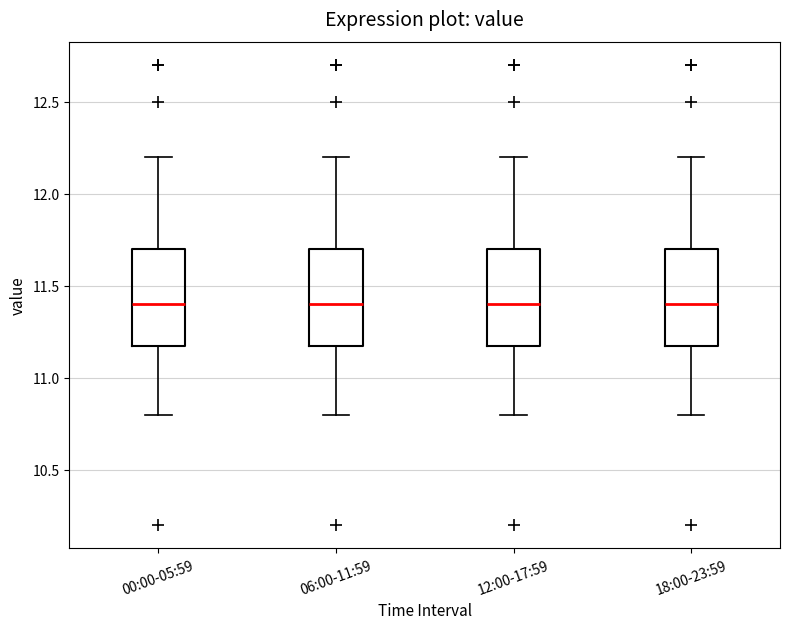

Reading left to right, transcribe this box plot: for each box, give where its median line is, the range the box spans, and where its two whiskers end, as read against the y-axis. The values are not printed on the chart, so give them approximately, as read against the axis.

00:00-05:59: median 11.4, box 11.2 to 11.7, whiskers 10.8 to 12.2
06:00-11:59: median 11.4, box 11.2 to 11.7, whiskers 10.8 to 12.2
12:00-17:59: median 11.4, box 11.2 to 11.7, whiskers 10.8 to 12.2
18:00-23:59: median 11.4, box 11.2 to 11.7, whiskers 10.8 to 12.2